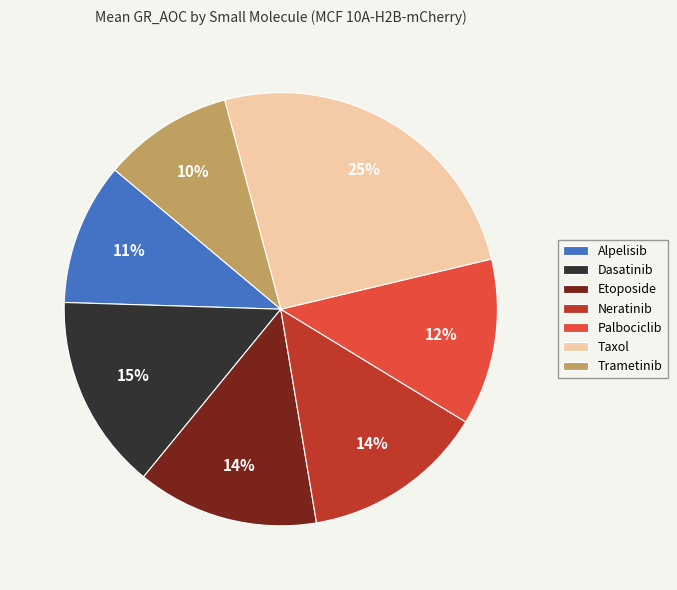

Is there a majority slice in this chart?

No